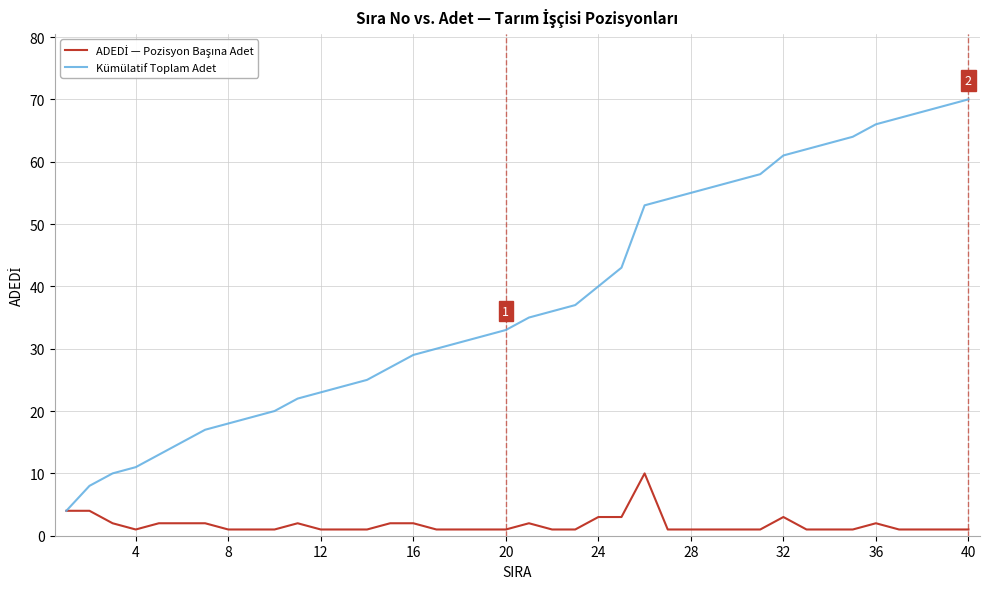

Which series has the widest spread of values?

Kümülatif Toplam Adet